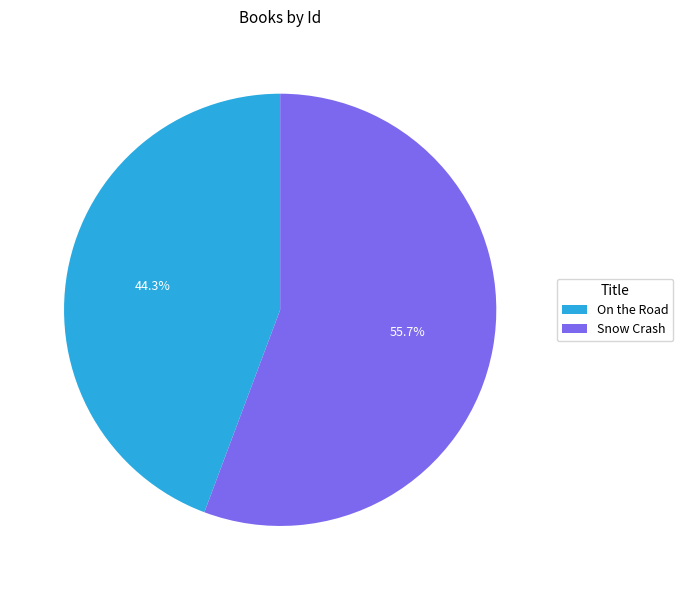

What is the ratio of the value at On the Road to the value at Snow Crash?

0.8